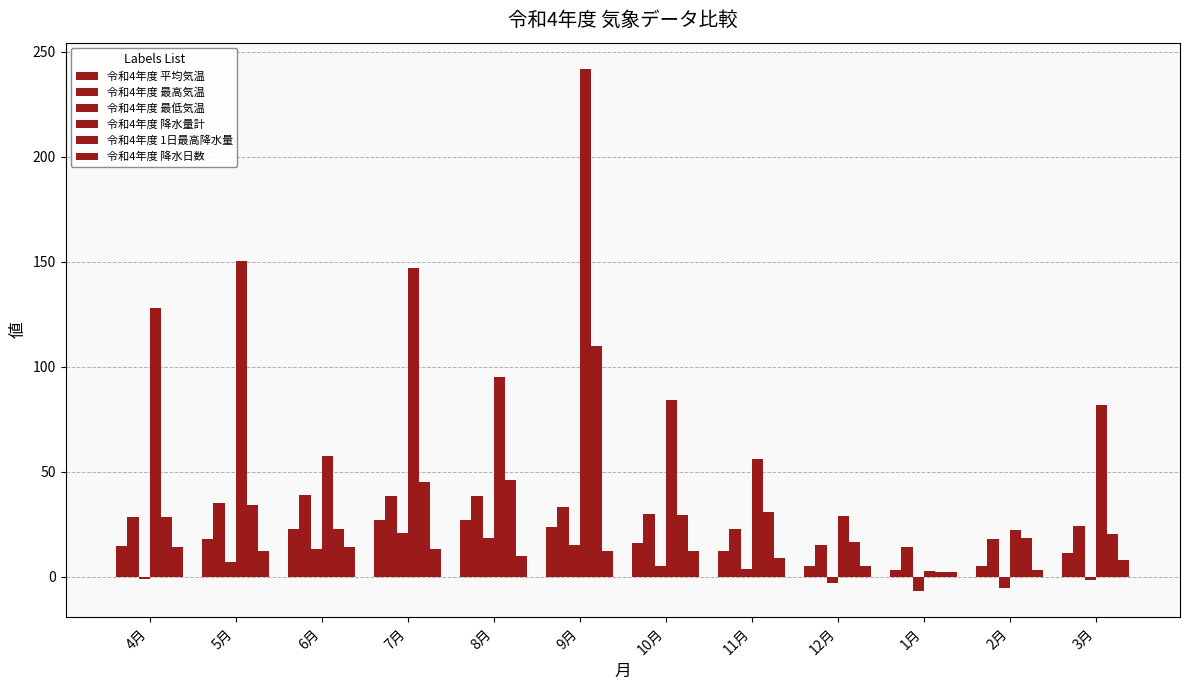

Does the chart contain stacked bars?

No